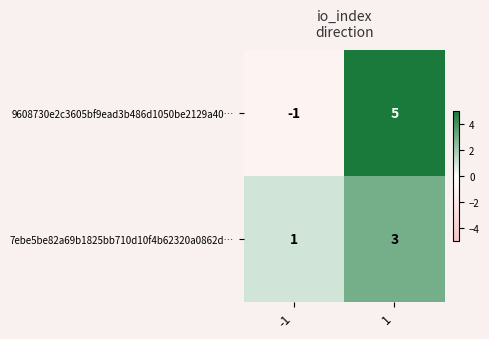

Between -1 and 1, which series saw the biggest shift?

9608730e2c3605bf9ead3b486d1050be2129a40…